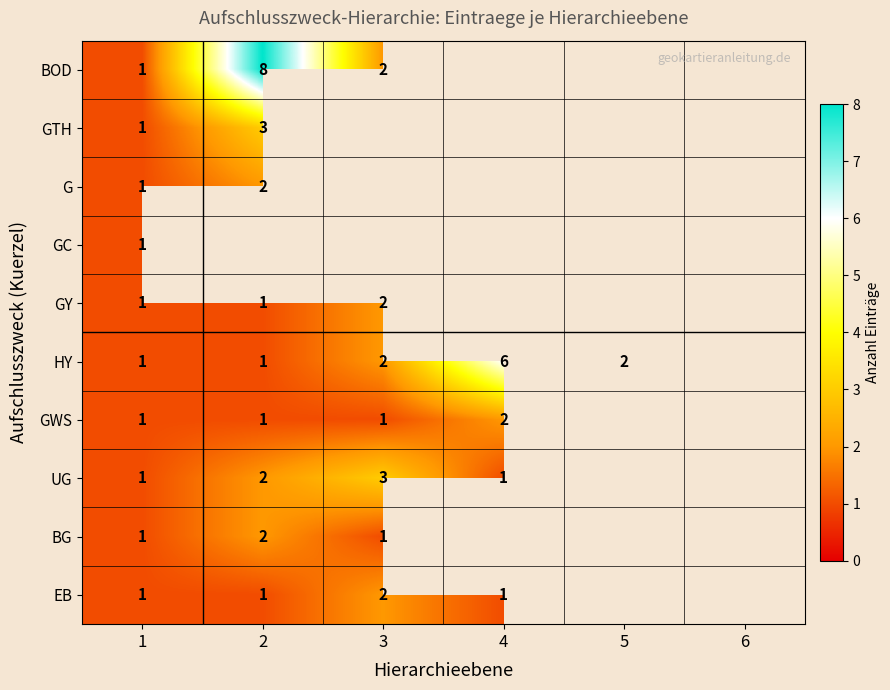

Is it true that G equals 1 at 2?

False